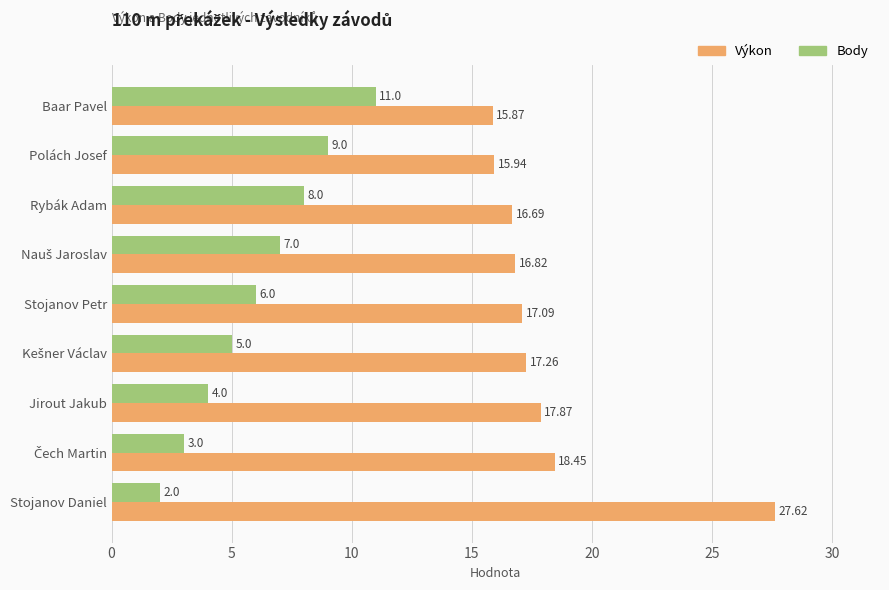

Where is Body nearest to the value 6?

Stojanov Petr